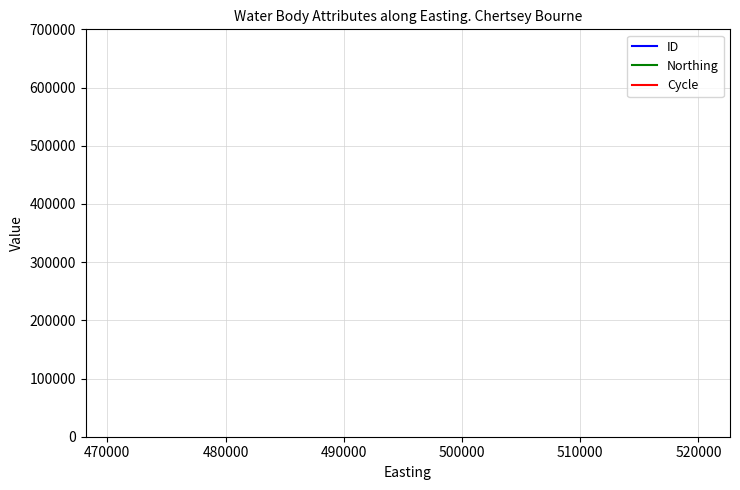

True or false: Northing and Cycle intersect in this chart.

False